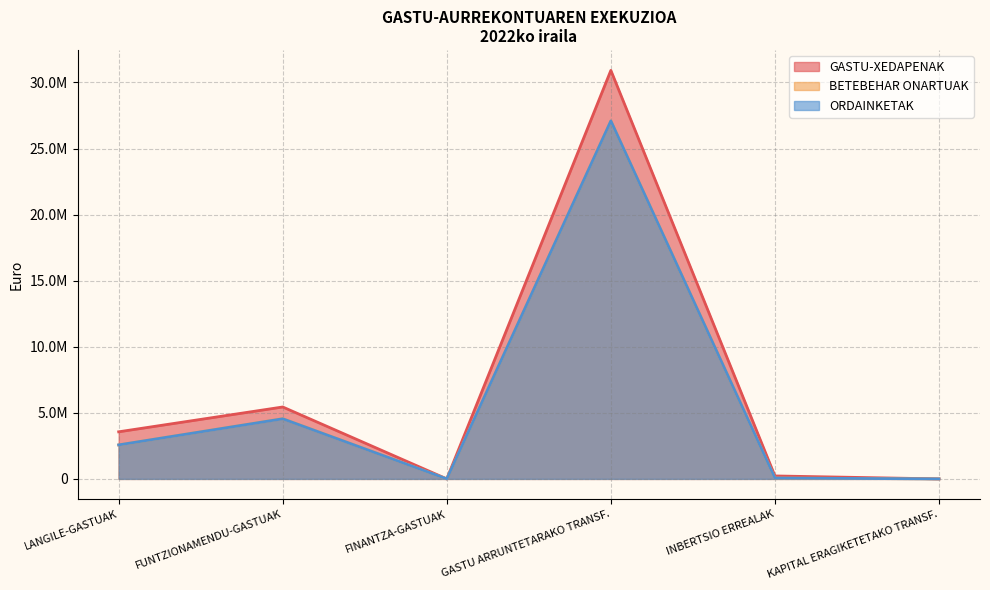

What is the total value across all series at INBERTSIO ERREALAK?

354365.8